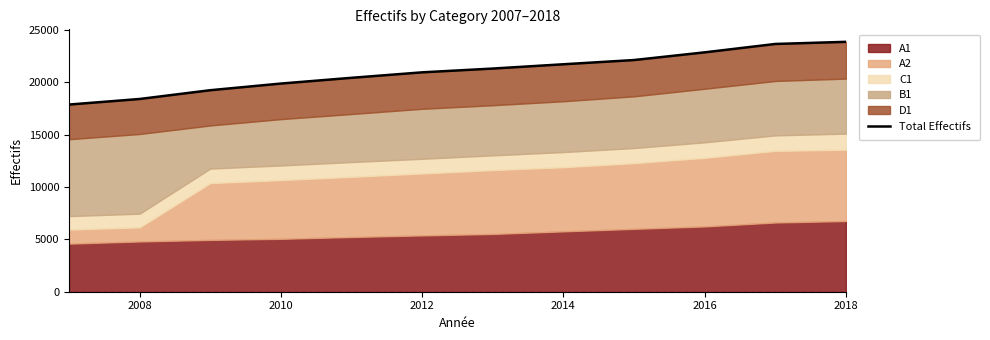

True or false: there are more than 2 points higher than both neighbors.

False